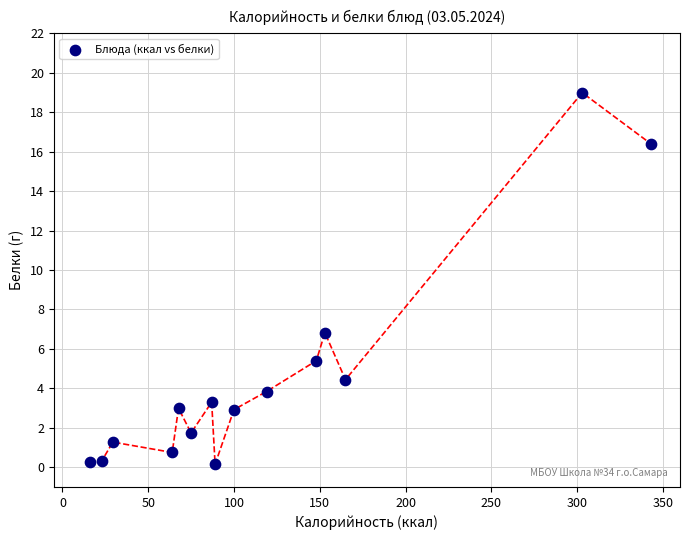

What is the range of Y values (max minus min)?

18.8